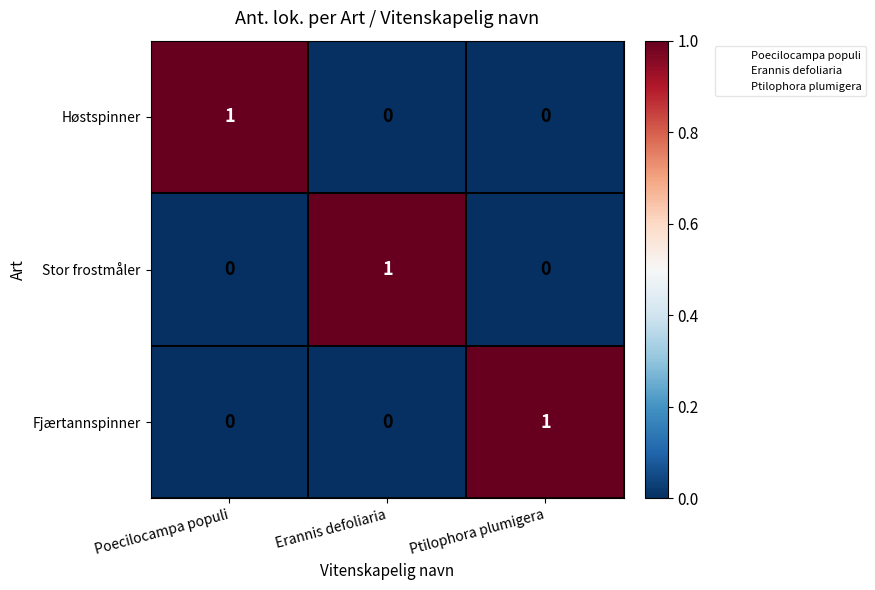

Is it true that Høstspinner equals 1 at Poecilocampa populi?

True